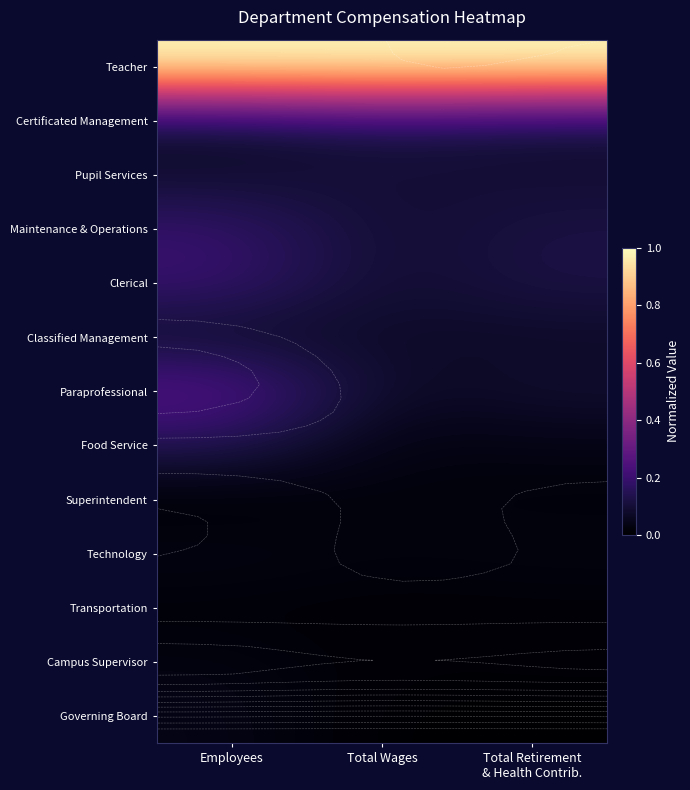

Is the value of Governing Board at Total Wages greater than the value of Superintendent at Total Wages?

No